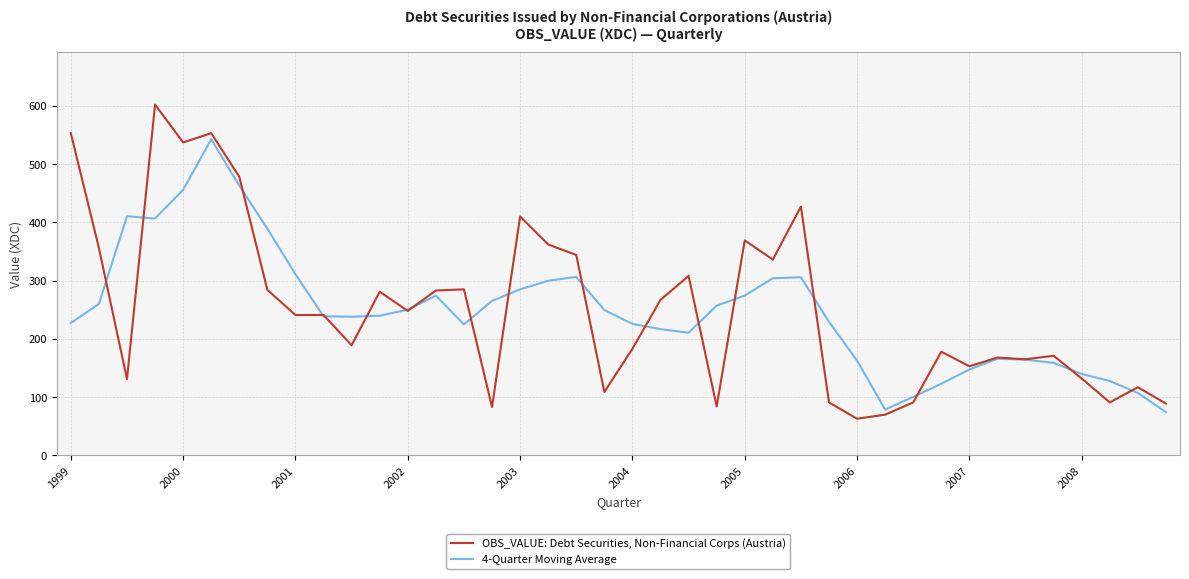

Rank the series by their average value, from lowest to highest.

4-Quarter Moving Average, OBS_VALUE: Debt Securities, Non-Financial Corps (Austria)